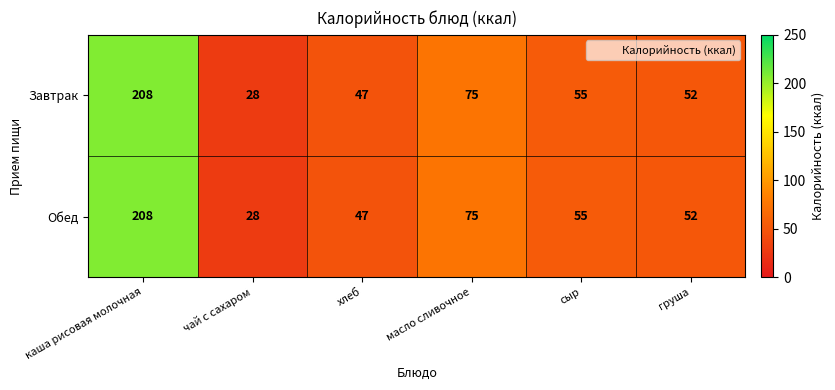

Reading left to right, transcribe all the data shown in this chart.

Завтрак: каша рисовая молочная=208	чай с сахаром=28	хлеб=47	масло сливочное=75	сыр=55	груша=52
Обед: каша рисовая молочная=208	чай с сахаром=28	хлеб=47	масло сливочное=75	сыр=55	груша=52